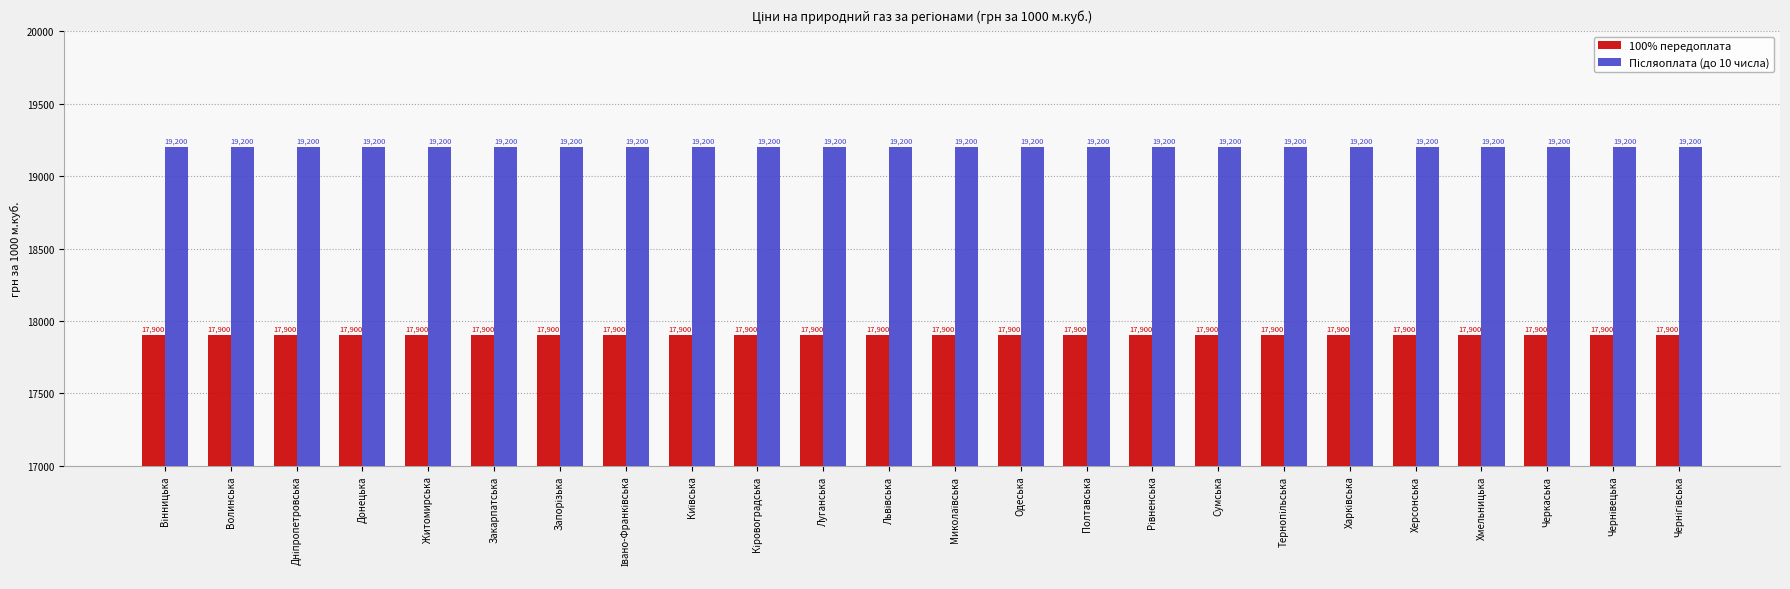

What is the sum of the 100% передоплата values at Житомирська and Сумська?

35800